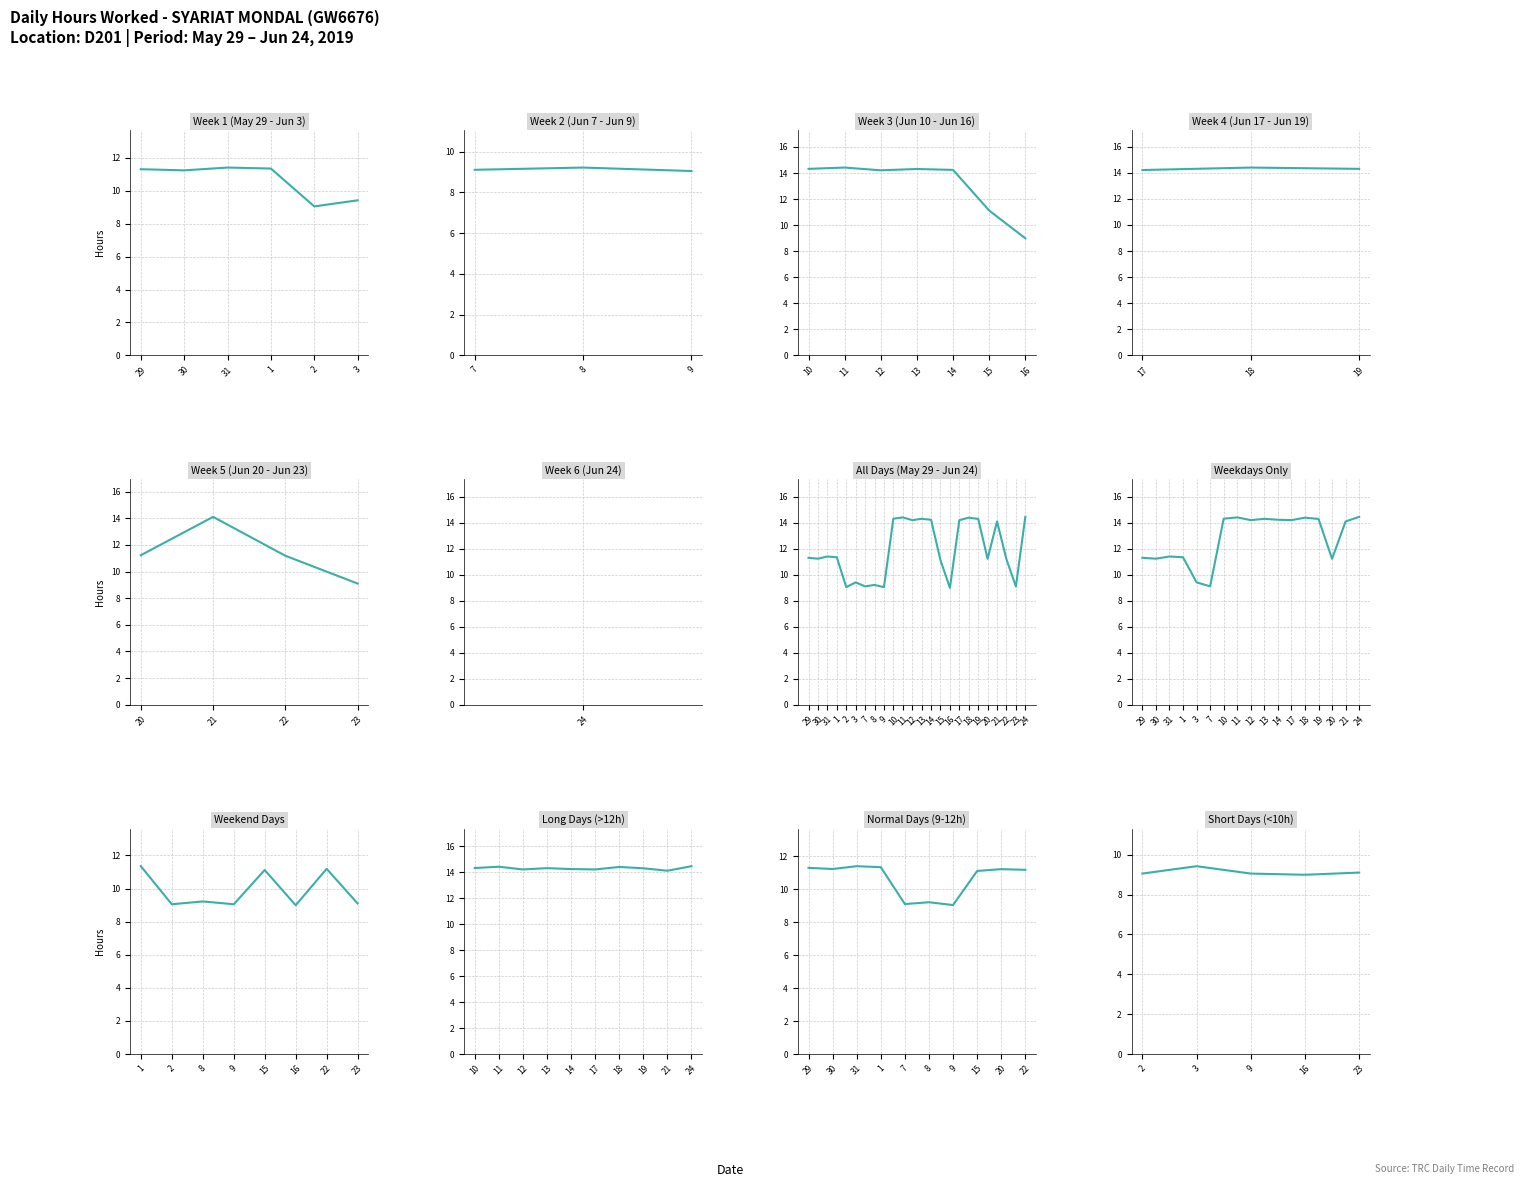

Where is the data nearest to the value 11?

15